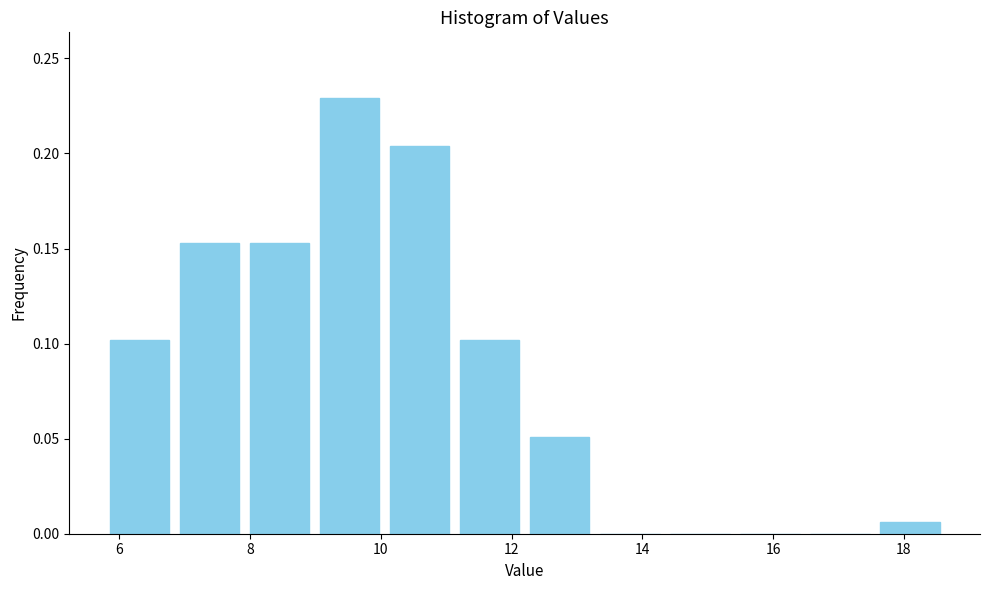

How tall is the bar that spans 9.0 to 10.0 on the x-axis? Neither the bar edges nor the heights are printed on the chart, so give them approximately, as read against the axes.

0.230